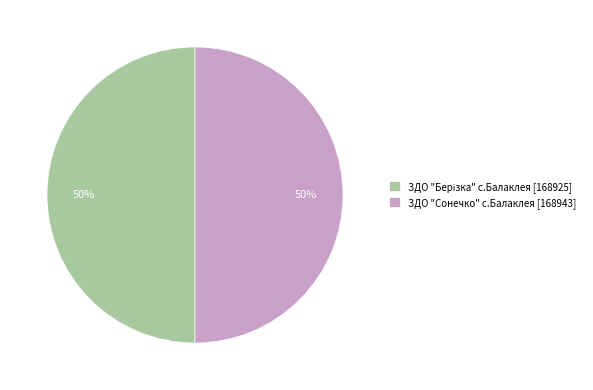

The ЗДО "Сонечко" с.Балаклея [168943] slice represents 50% of the pie. True or false?

True